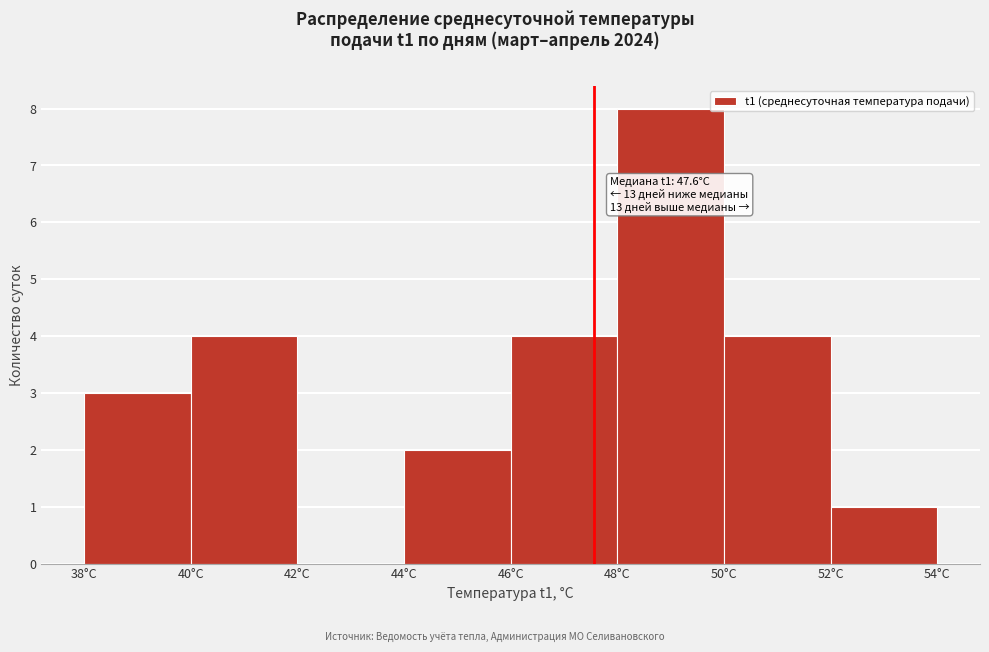

Over which range of the x-axis is the bar tallest?

48 to 50